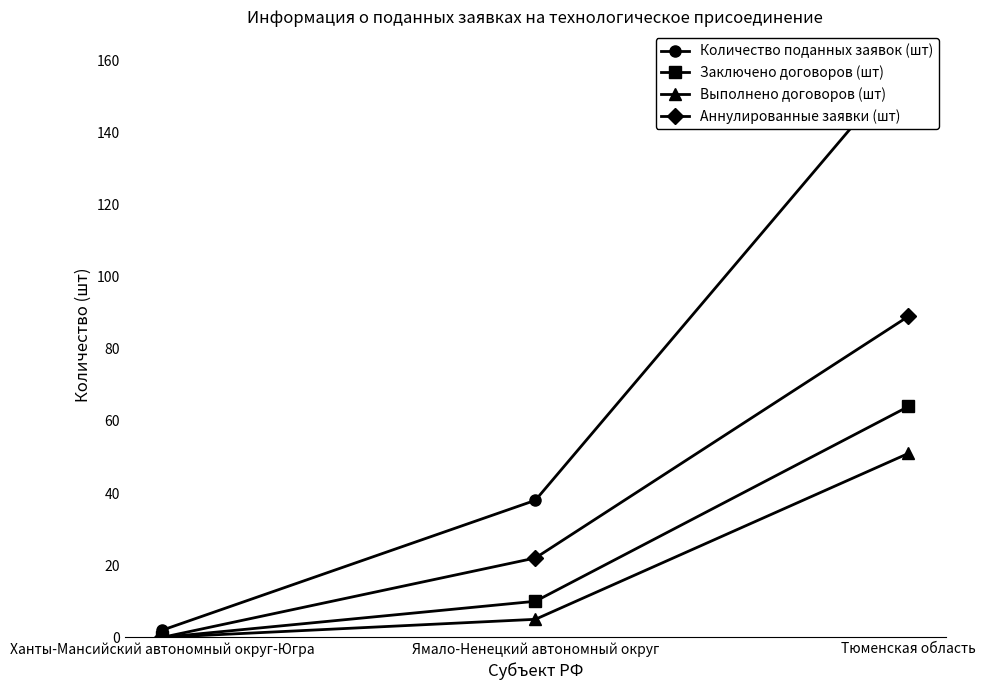

How many data points in Количество поданных заявок (шт) are above 38?

1